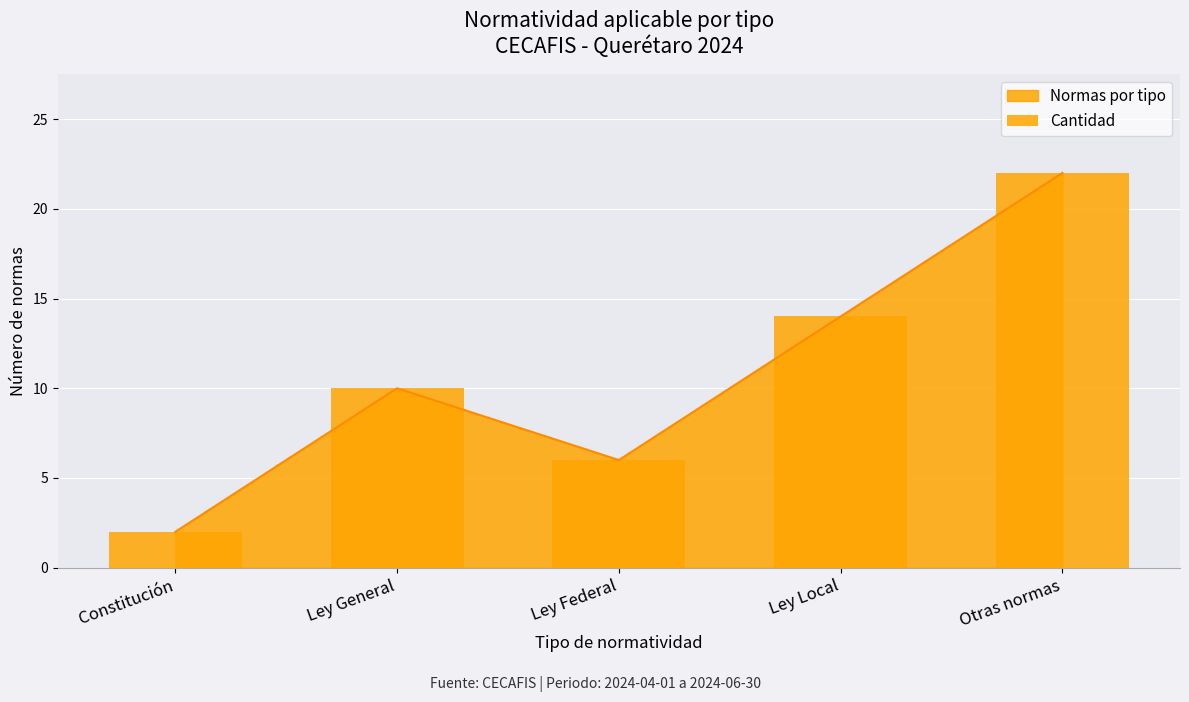

True or false: the data shows 6 at Ley General.

False